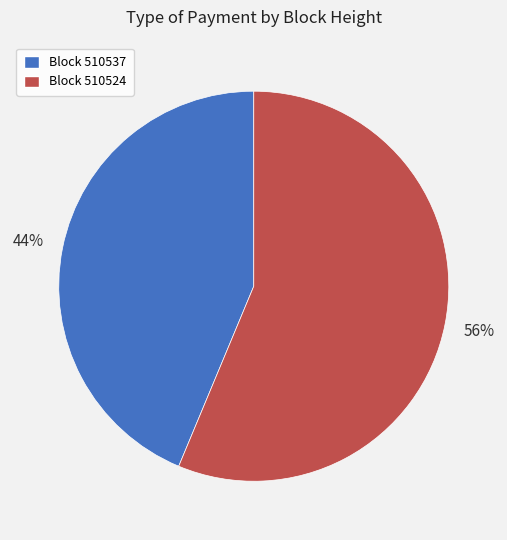

Between Block 510524 and Block 510537, which is larger?

Block 510524